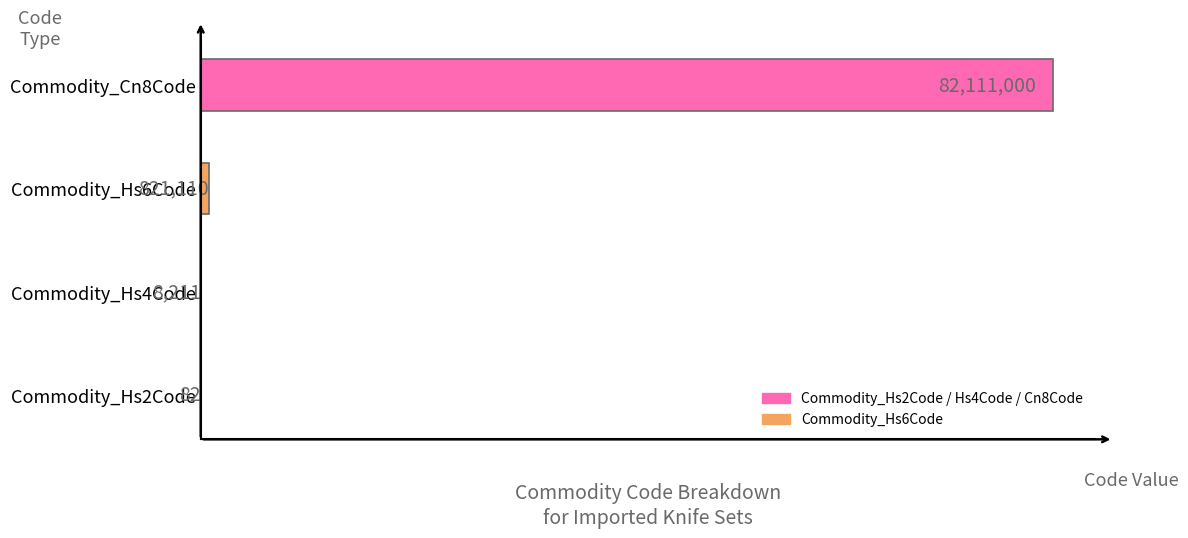

Reading bottom to top, extract all data points from this chart.

Commodity_Hs2Code=82	Commodity_Hs4Code=8211	Commodity_Hs6Code=821110	Commodity_Cn8Code=82111000